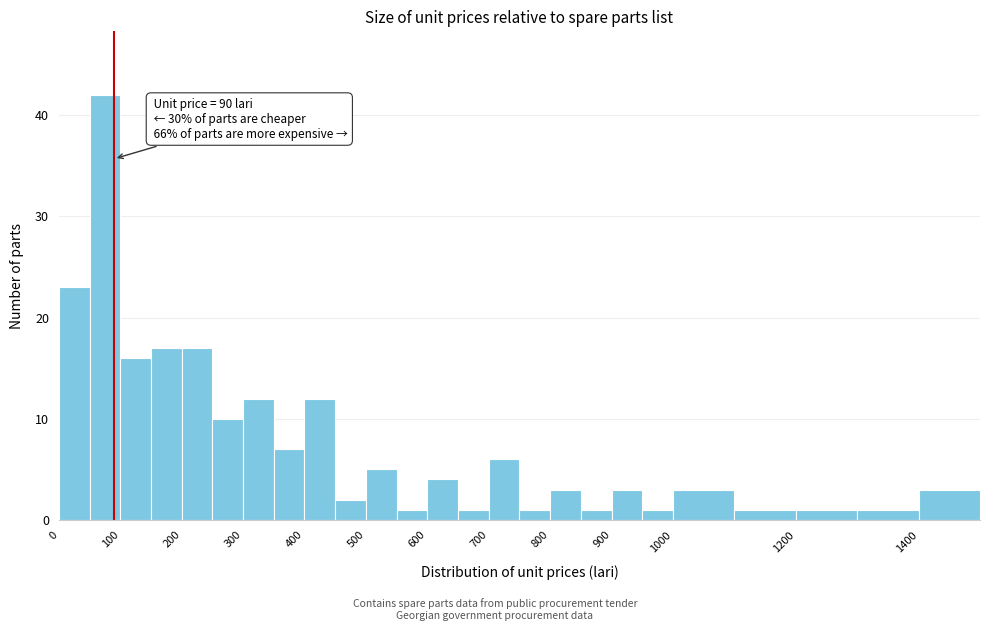

Which range on the x-axis has the tallest bar?

50 to 100